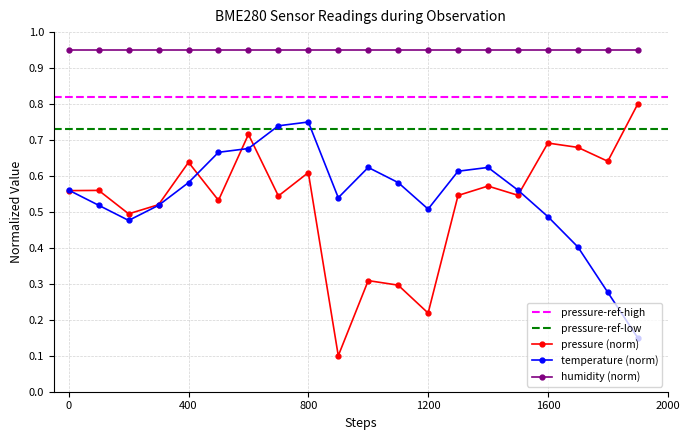

True or false: pressure (norm) and humidity (norm) cross at least once.

False